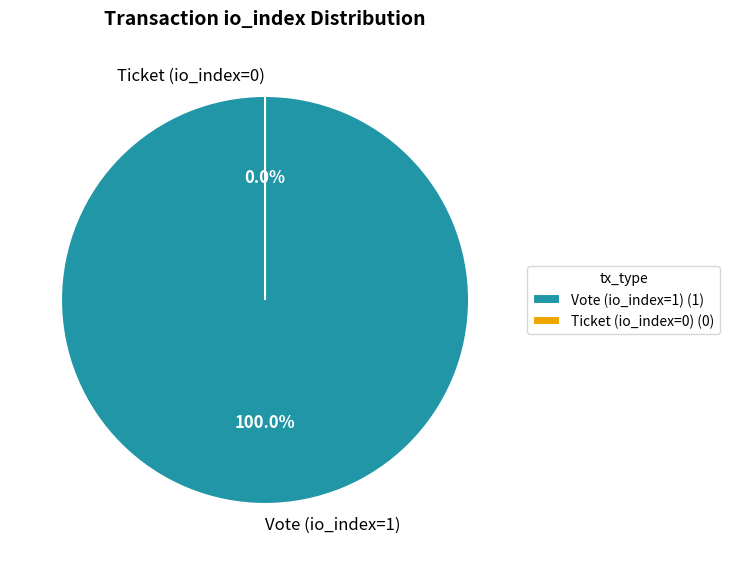

Is the sum of Vote (io_index=1) and Ticket (io_index=0) greater than half?

Yes